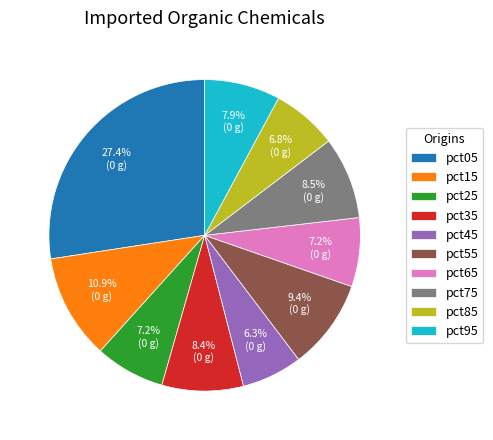

How many slices are in this pie chart?

10